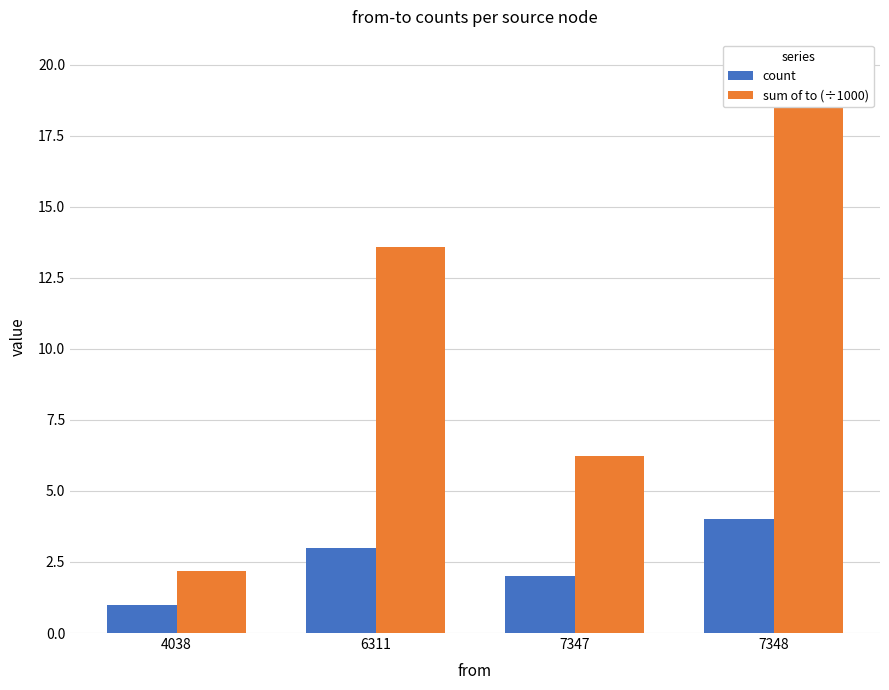

True or false: count has a value of 0.6 at 4038.

False